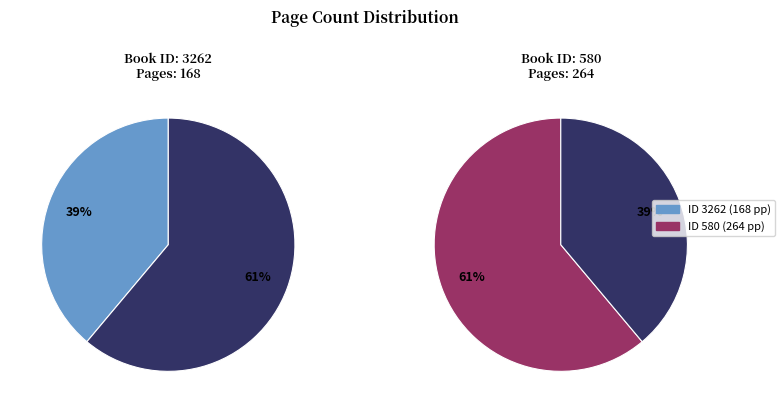

How many segments does this pie chart have?

2